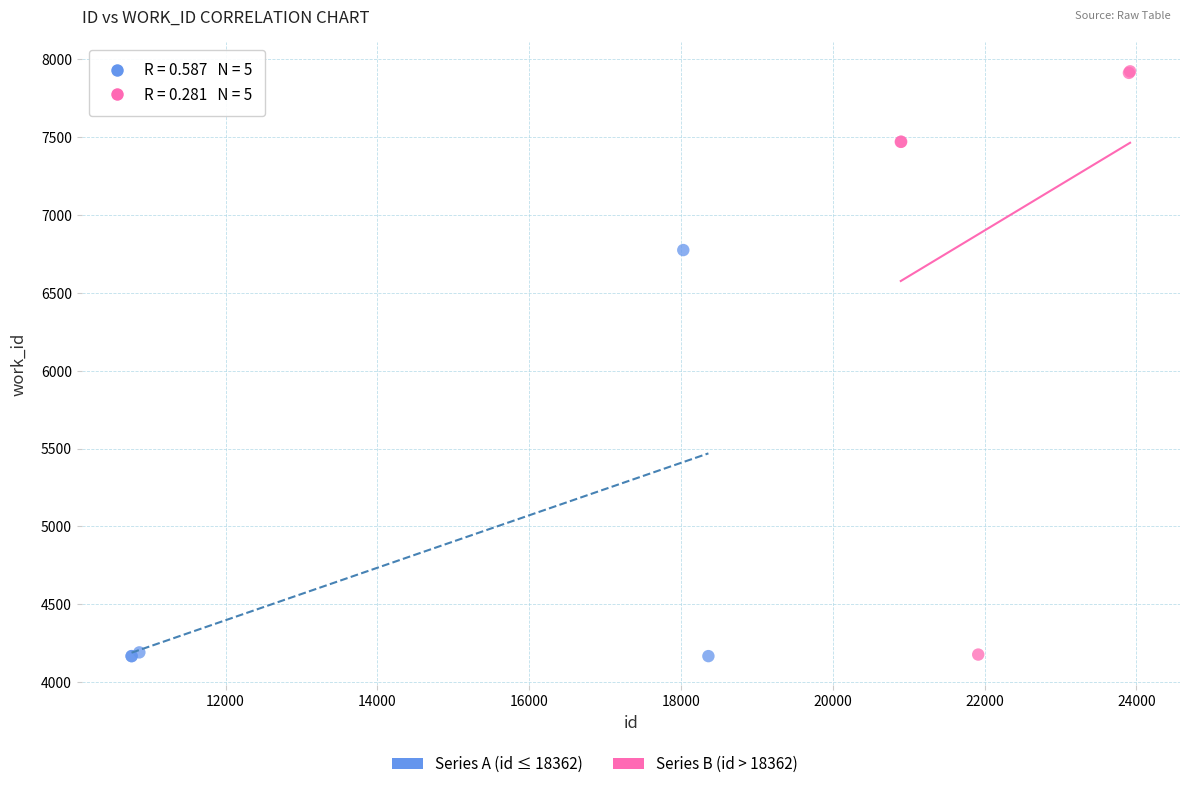

Which series has the largest Y range (max minus min)?

Series B (id > 18362)